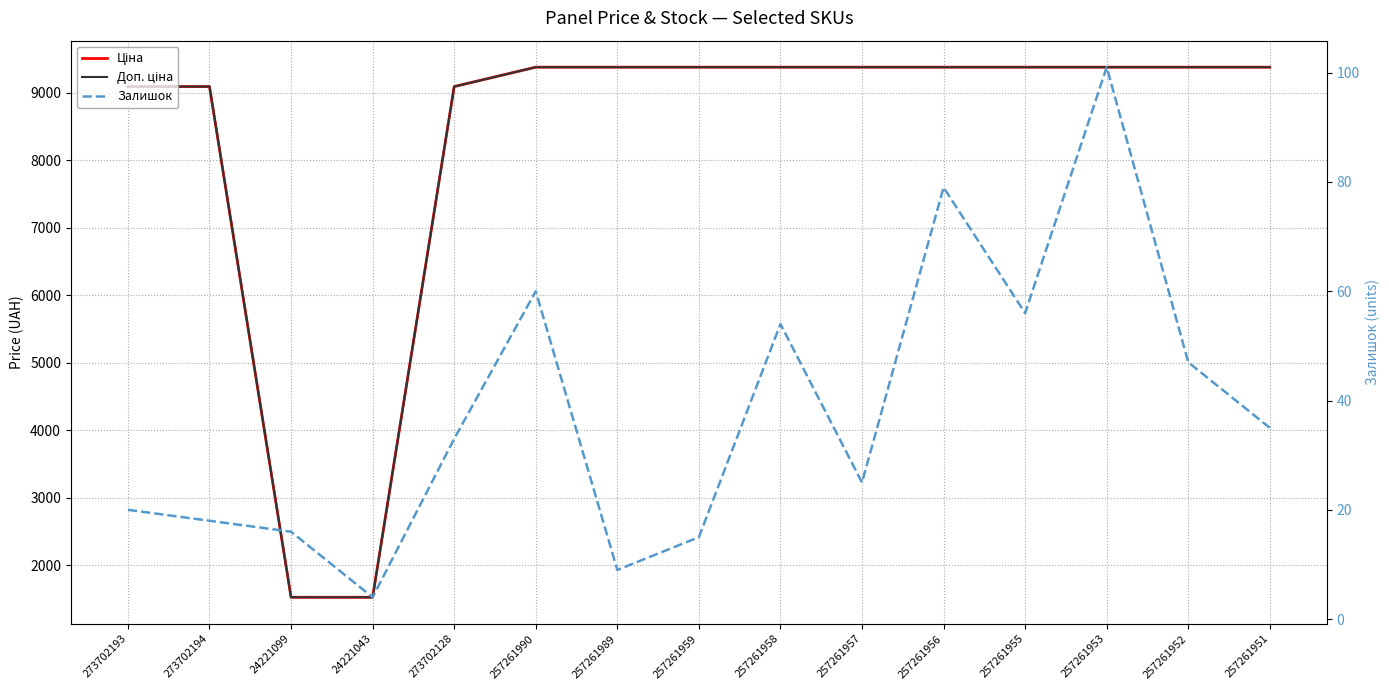

What is the sum of the Ціна values at 273702128 and 24221099?

10618.8